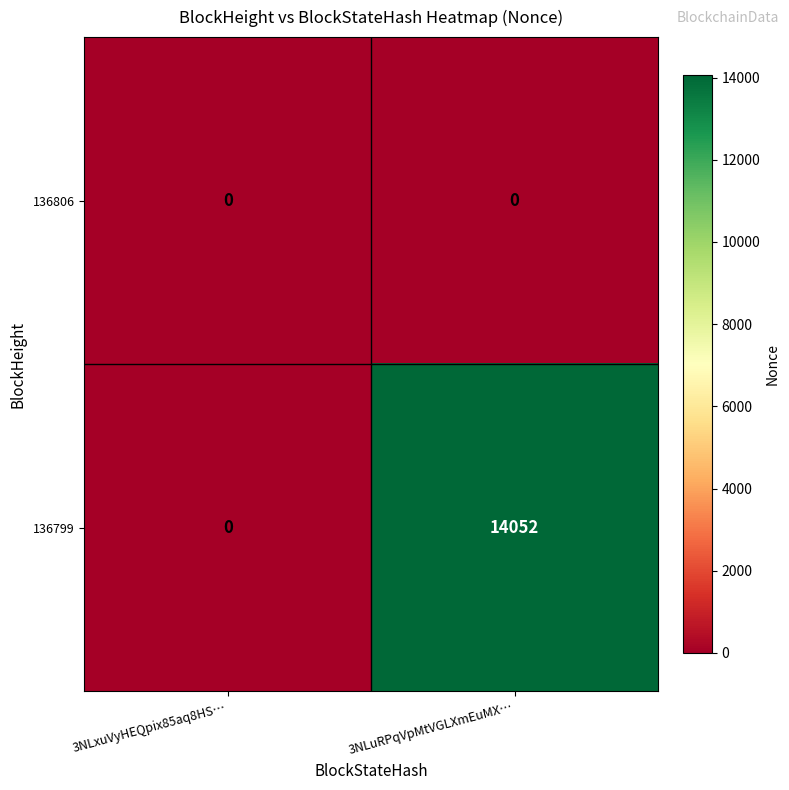

Reading left to right, transcribe all the data shown in this chart.

136806: 3NLxuVyHEQpix85aq8HS…=0	3NLuRPqVpMtVGLXmEuMX…=0
136799: 3NLxuVyHEQpix85aq8HS…=0	3NLuRPqVpMtVGLXmEuMX…=14052